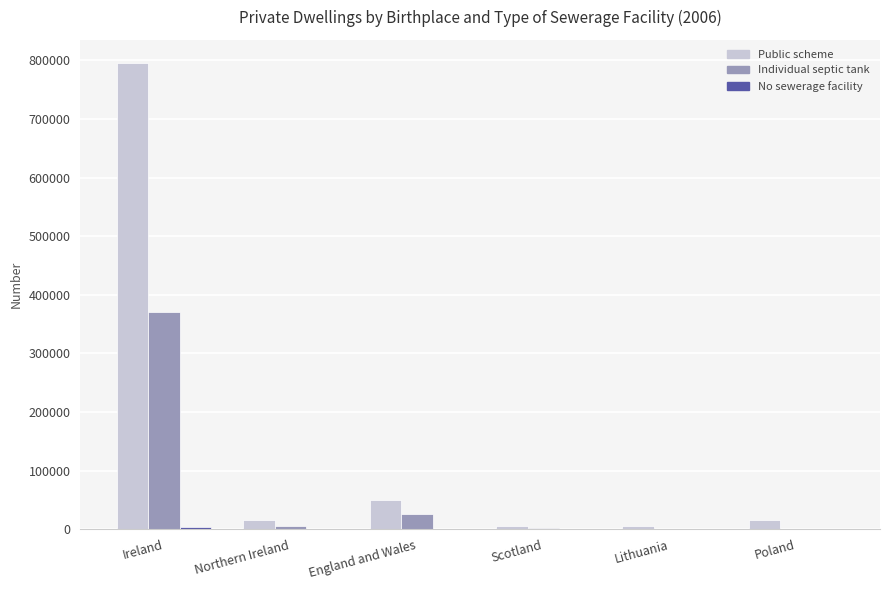

At which label does Public scheme reach its peak?

Ireland